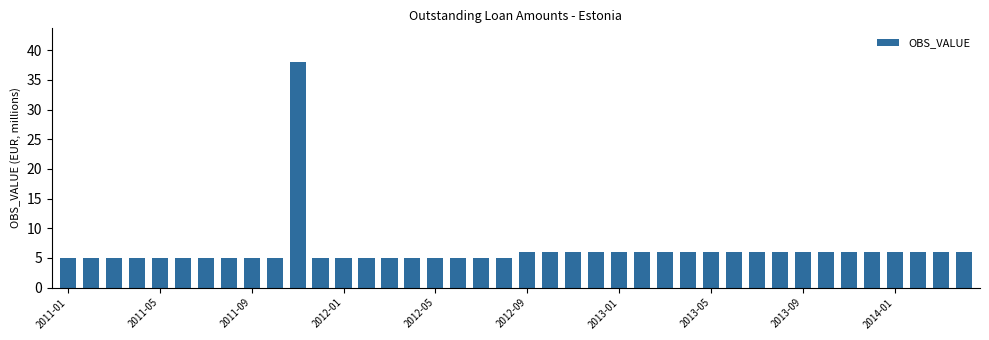

How many series are shown in this chart?

1